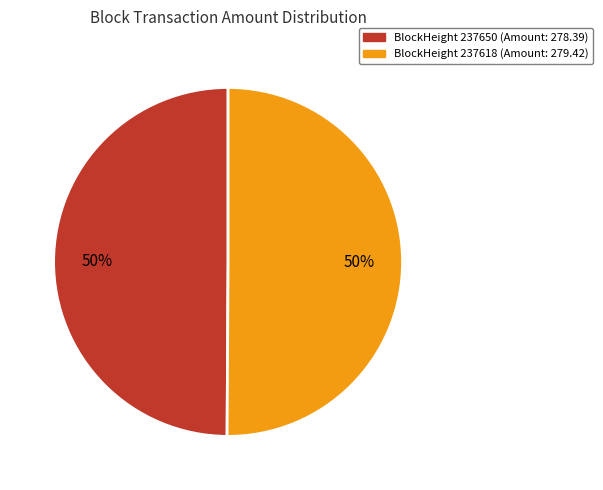

To the nearest percent, what is the average slice percentage?

50%